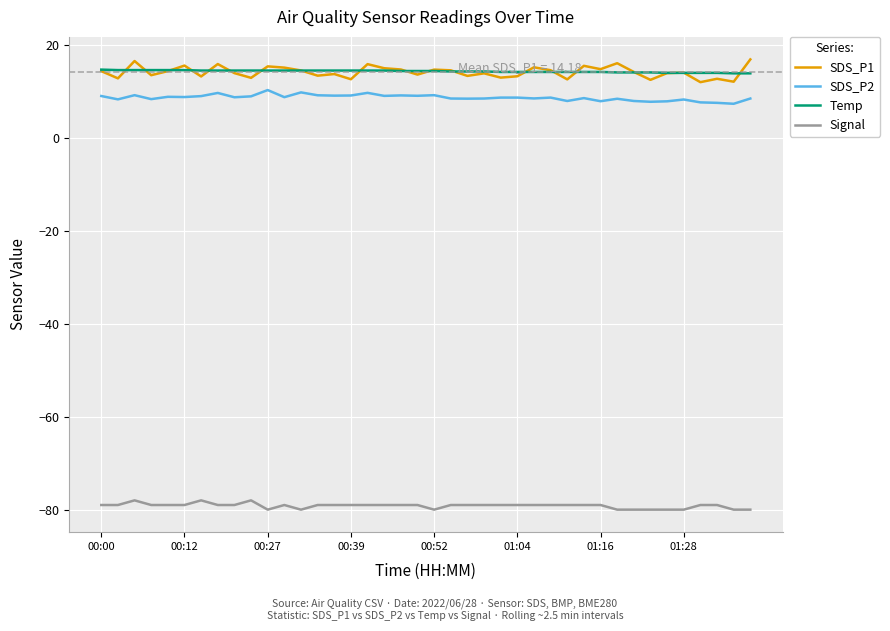

Which series has the largest range (max minus min)?

SDS_P1